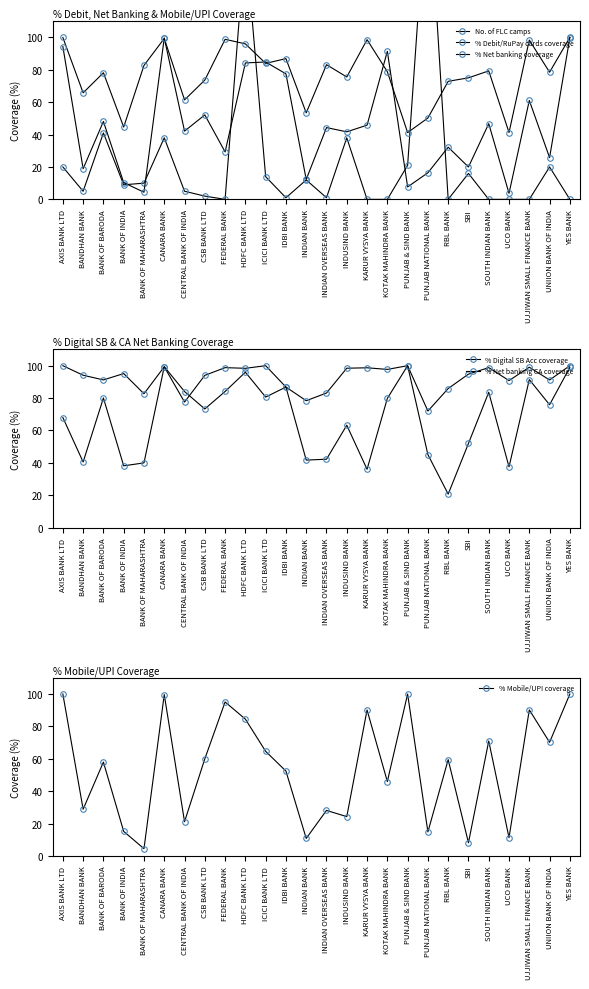

Which series ends up on top after the final intersection of No. of FLC camps and % Mobile/UPI coverage?

% Mobile/UPI coverage